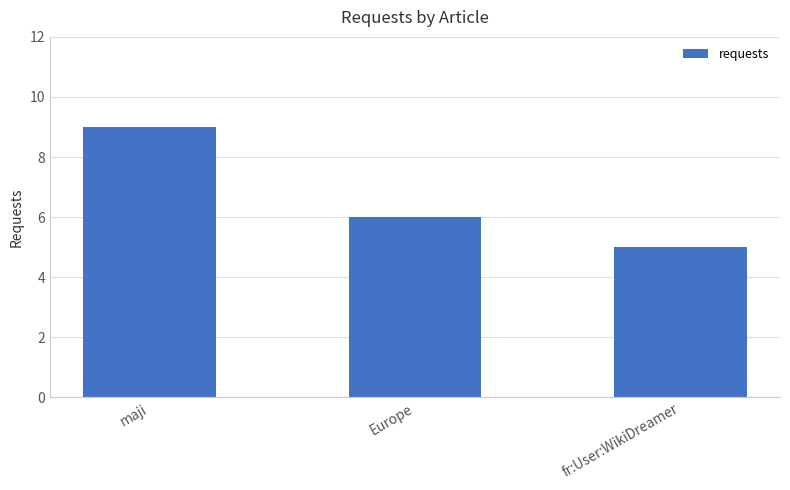

Does the chart contain stacked bars?

No